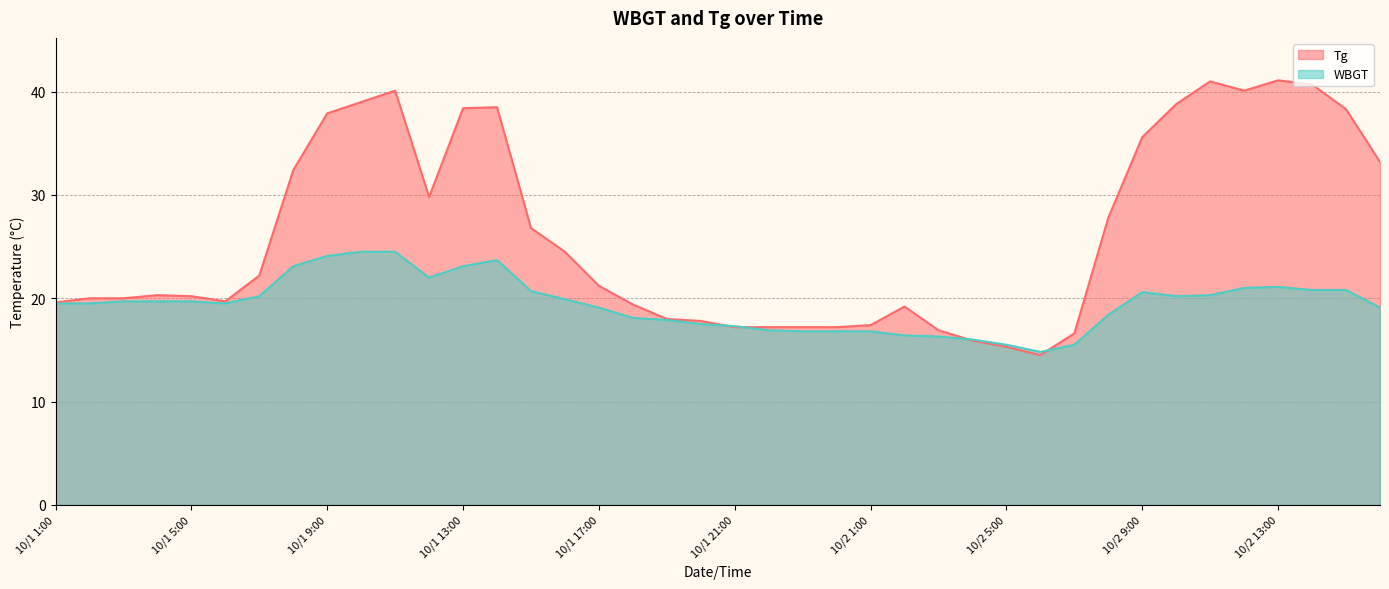

What value does the WBGT series have at 10/2 14:00?

20.8